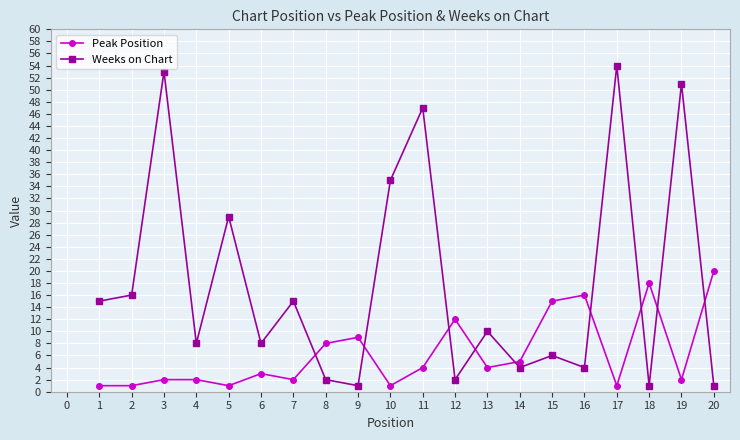

At which label does Peak Position reach its peak?

20